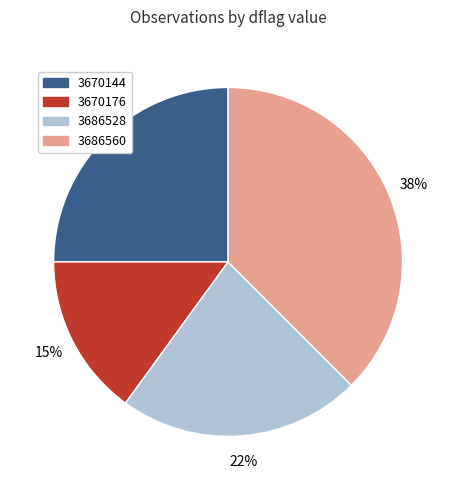

True or false: 3670144 accounts for 25% of the total.

True